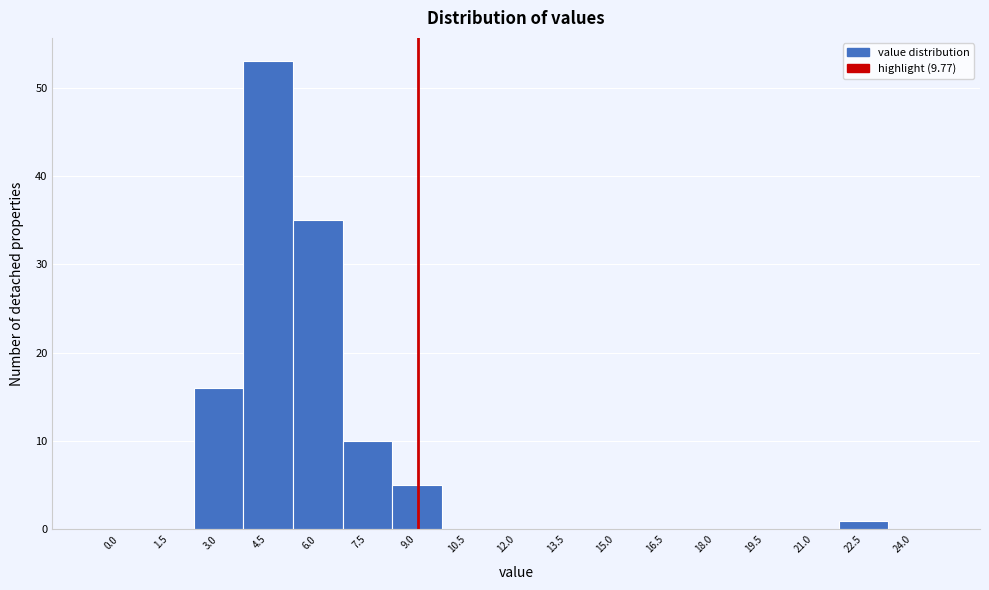

Reading right to left, extract all data points from this chart.

24.0=0	22.5=1	21.0=0	19.5=0	18.0=0	16.5=0	15.0=0	13.5=0	12.0=0	10.5=0	9.0=5	7.5=10	6.0=35	4.5=53	3.0=16	1.5=0	0.0=0